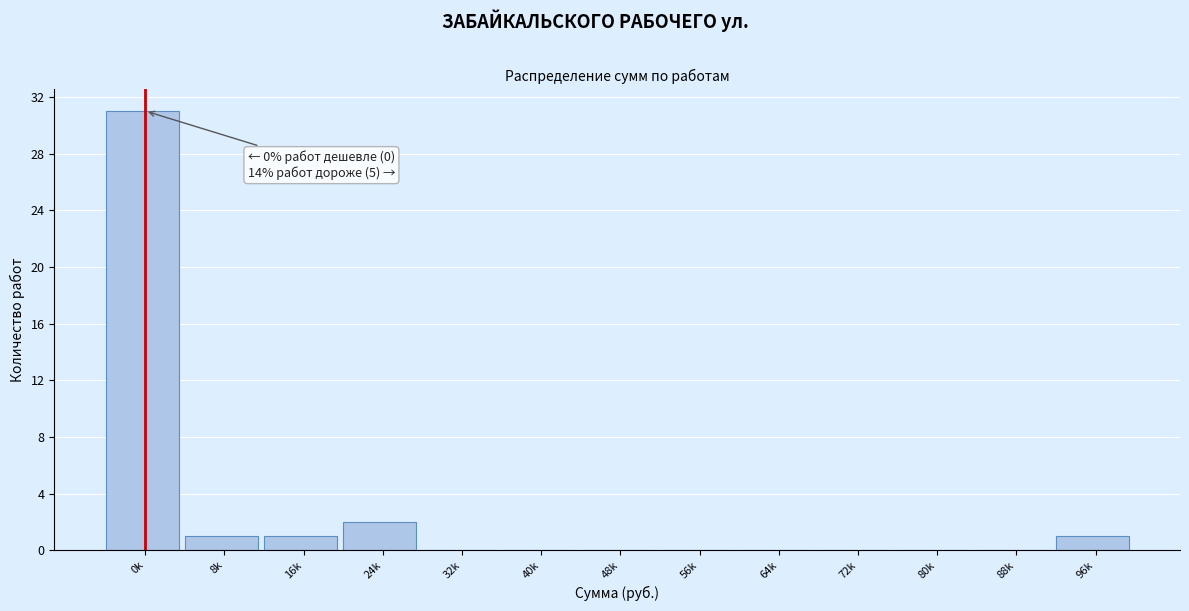

Reading left to right, extract all data points from this chart.

0k=31	8k=1	16k=1	24k=2	32k=0	40k=0	48k=0	56k=0	64k=0	72k=0	80k=0	88k=0	96k=1